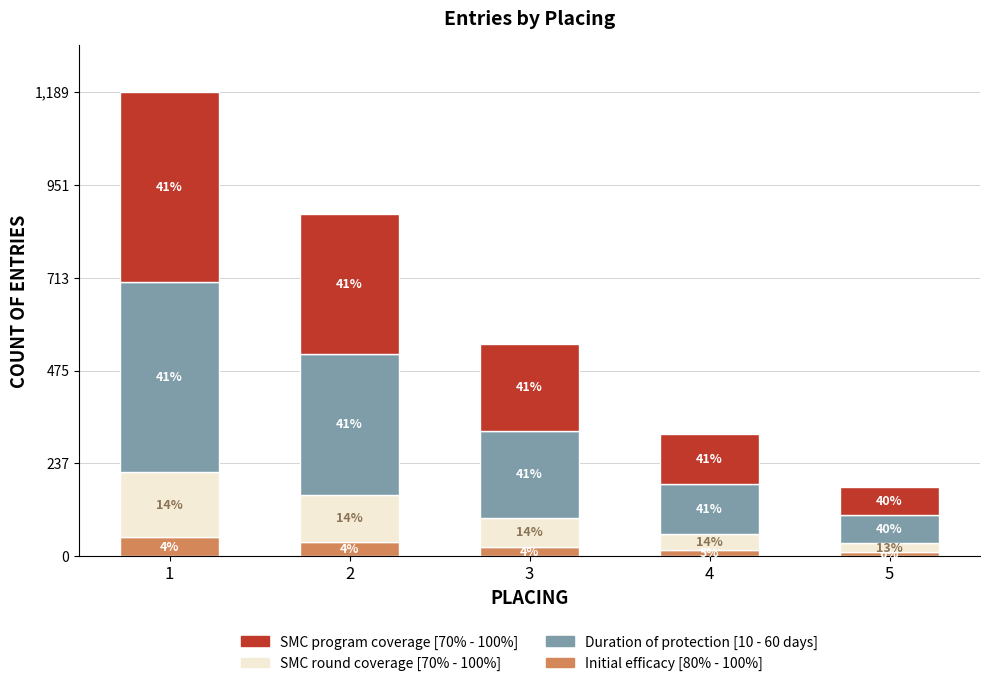

Does the chart contain stacked bars?

Yes